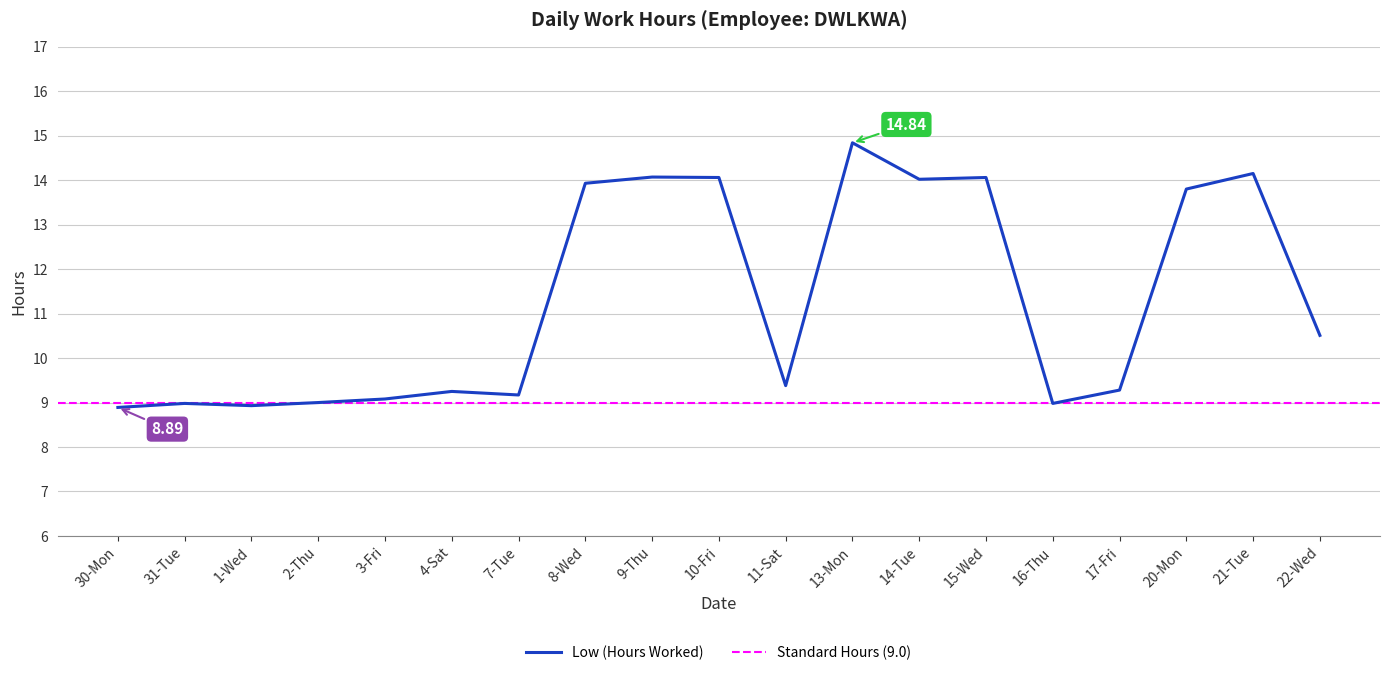

Rank the categories by value from lowest to highest.

30-Mon, 1-Wed, 31-Tue, 16-Thu, 2-Thu, 3-Fri, 7-Tue, 4-Sat, 17-Fri, 11-Sat, 22-Wed, 20-Mon, 8-Wed, 14-Tue, 10-Fri, 15-Wed, 9-Thu, 21-Tue, 13-Mon